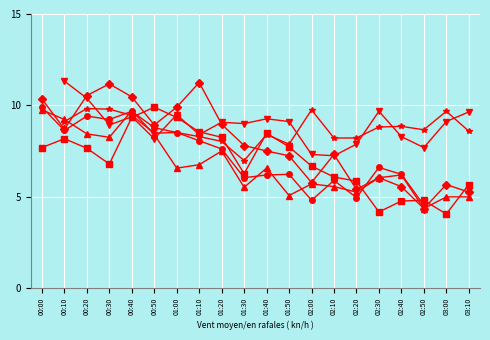

What is the greatest value displayed?

11.2